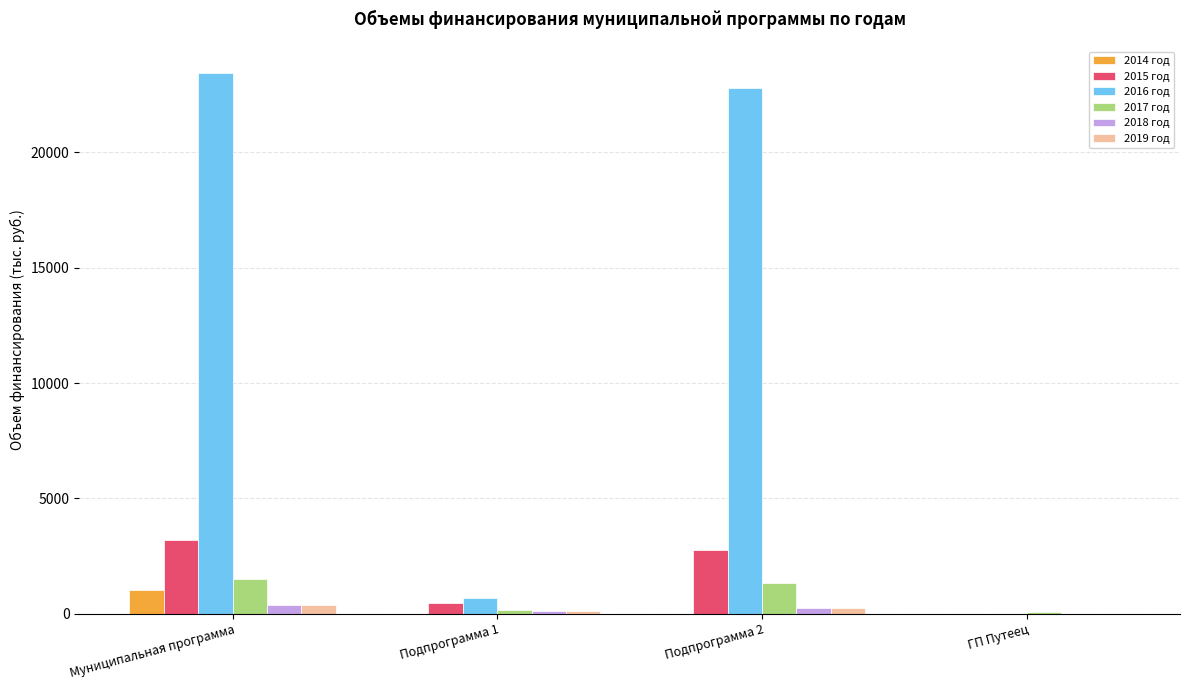

How many series are shown in this chart?

6